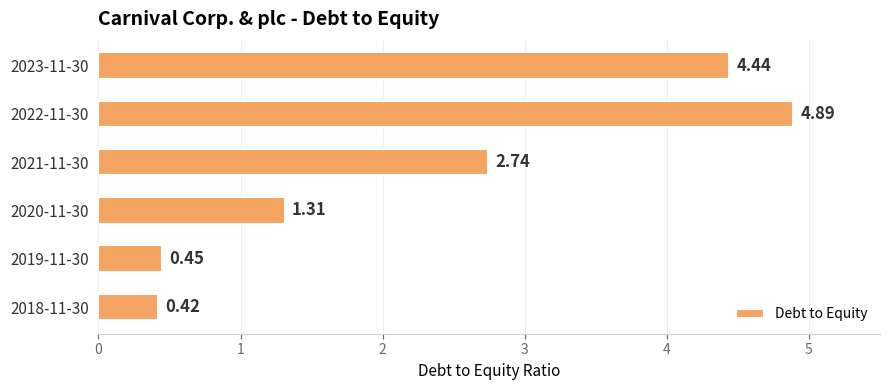

What is the ratio of the value at 2021-11-30 to the value at 2022-11-30?

0.6